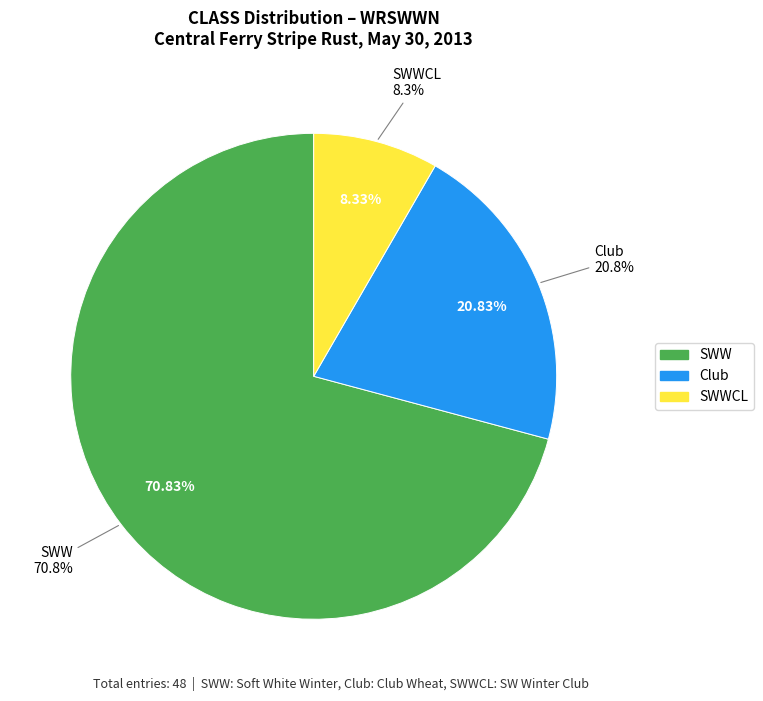

How many slices are in this pie chart?

3